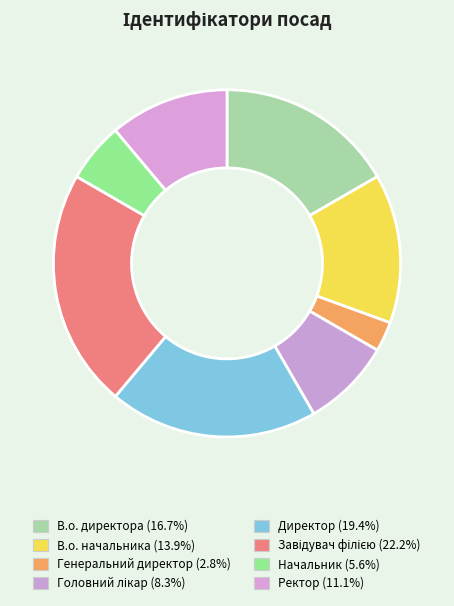

How many segments does this pie chart have?

8